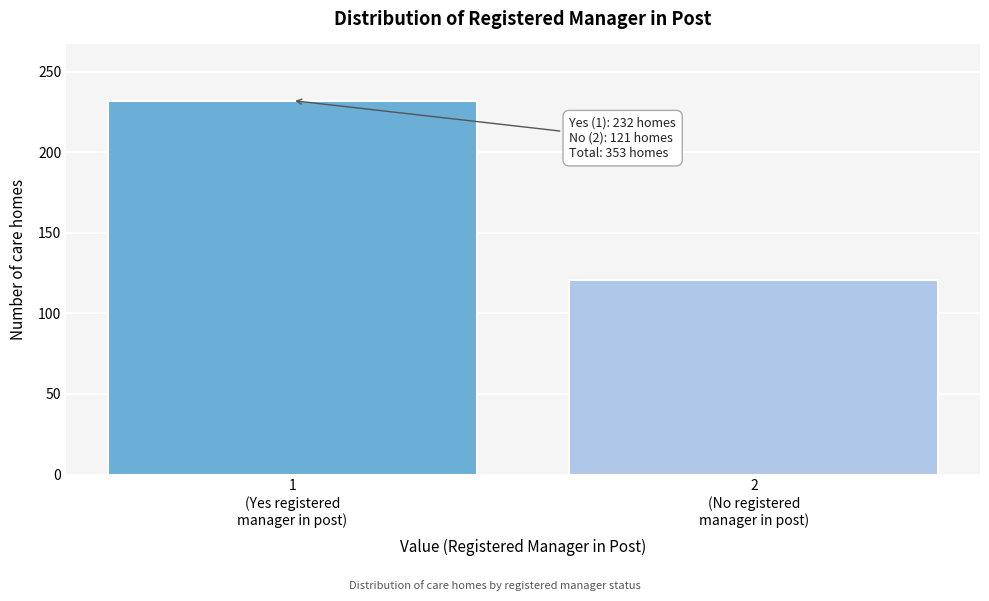

Reading left to right, transcribe all the data shown in this chart.

232	121